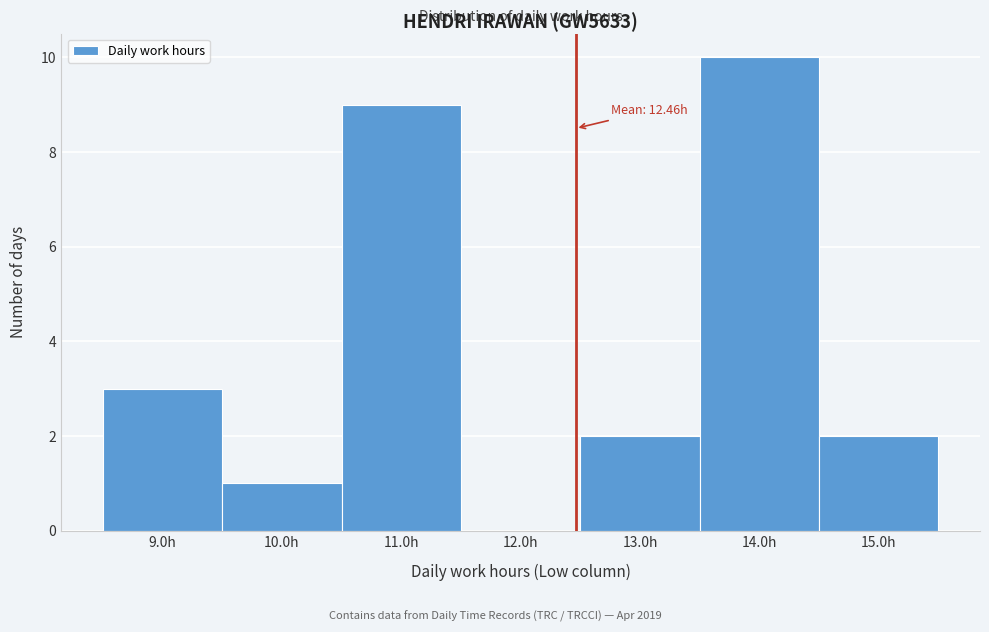

Over which range of the x-axis is the bar tallest?

13.5 to 14.5